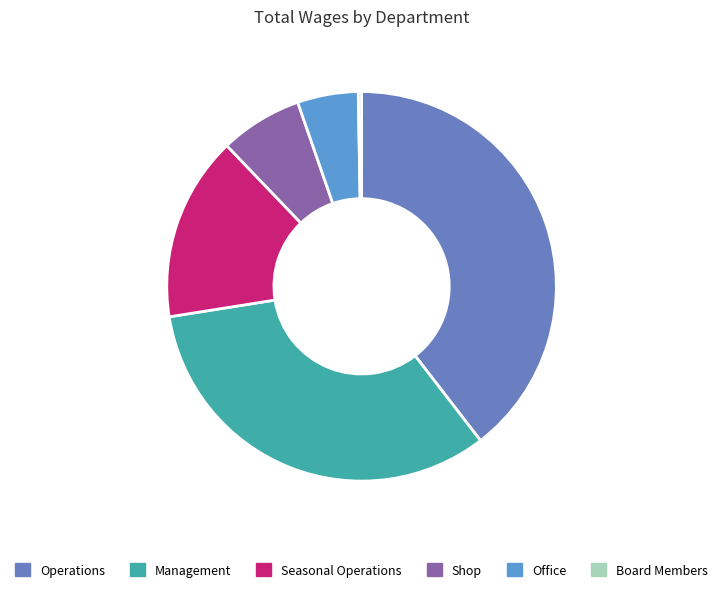

To the nearest percent, what portion does Operations represent?

40%